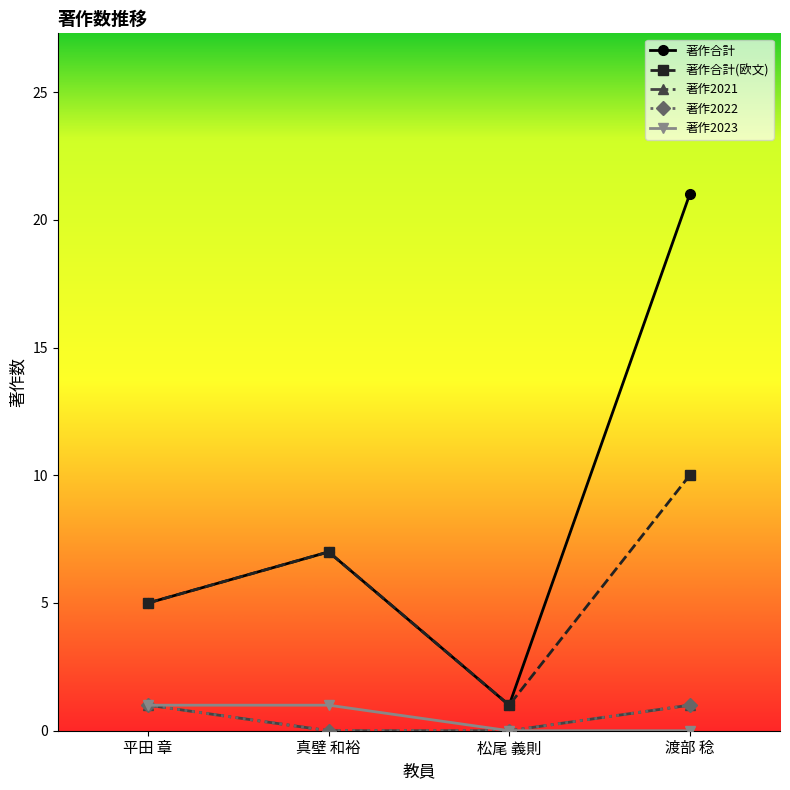

Does the chart have visible grid lines?

No